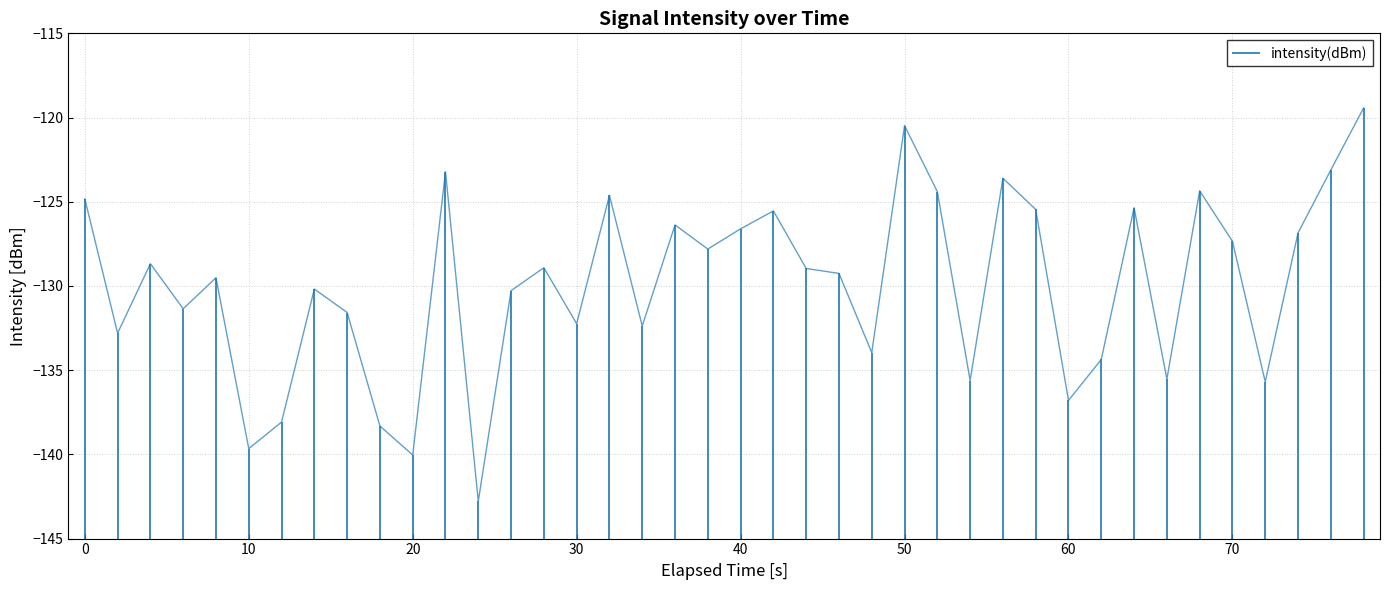

Reading left to right, what are all the values shown in this chart?

-124.8	-132.8	-128.7	-131.4	-129.5	-139.7	-138.1	-130.2	-131.6	-138.3	-140.0	-123.2	-142.8	-130.3	-128.9	-132.2	-124.6	-132.4	-126.4	-127.8	-126.6	-125.5	-129.0	-129.3	-134.0	-120.5	-124.4	-135.6	-123.6	-125.5	-136.8	-134.4	-125.4	-135.5	-124.3	-127.3	-135.7	-126.9	-123.1	-119.4